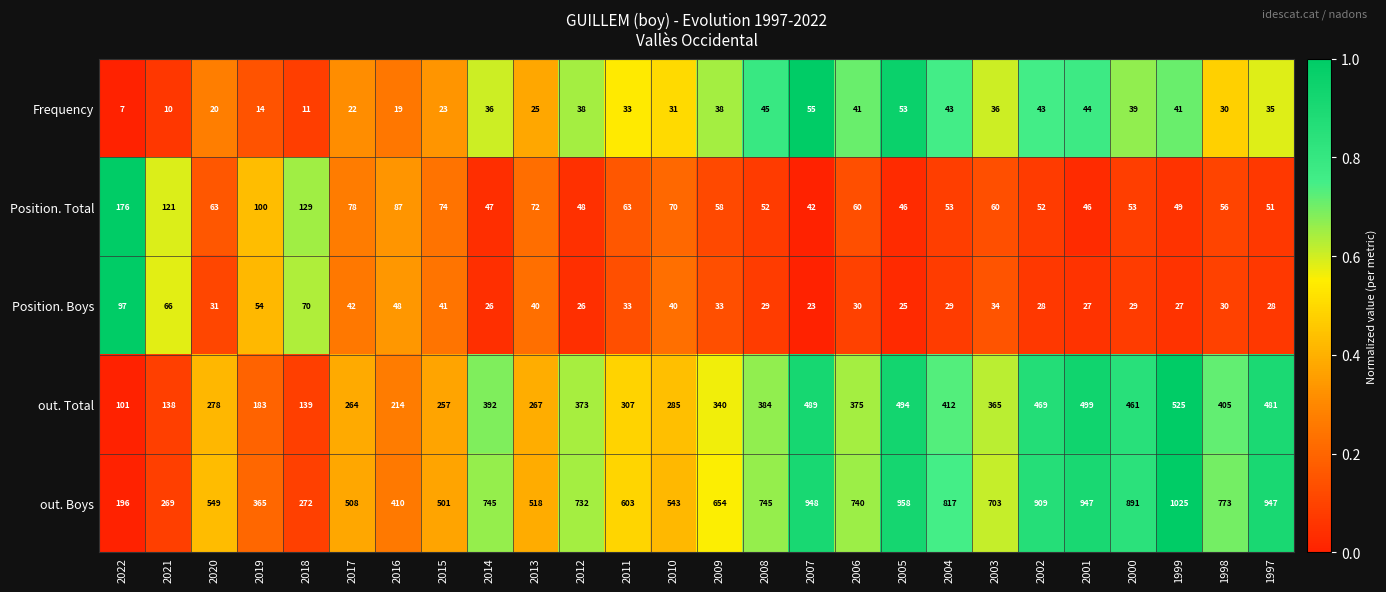

List the series in order of their peak value, lowest first.

Frequency, Position. Boys, Position. Total, out. Total, out. Boys